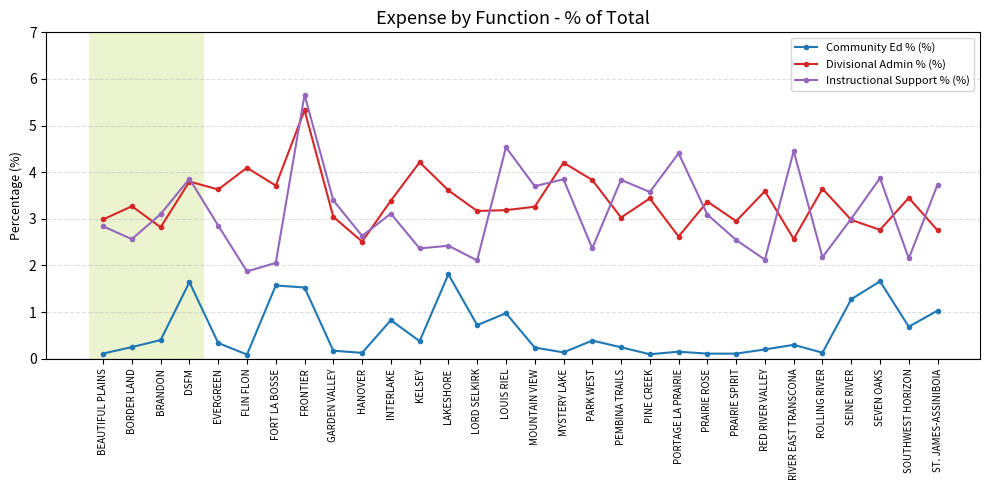

At which category is the sum across all series the highest?

FRONTIER